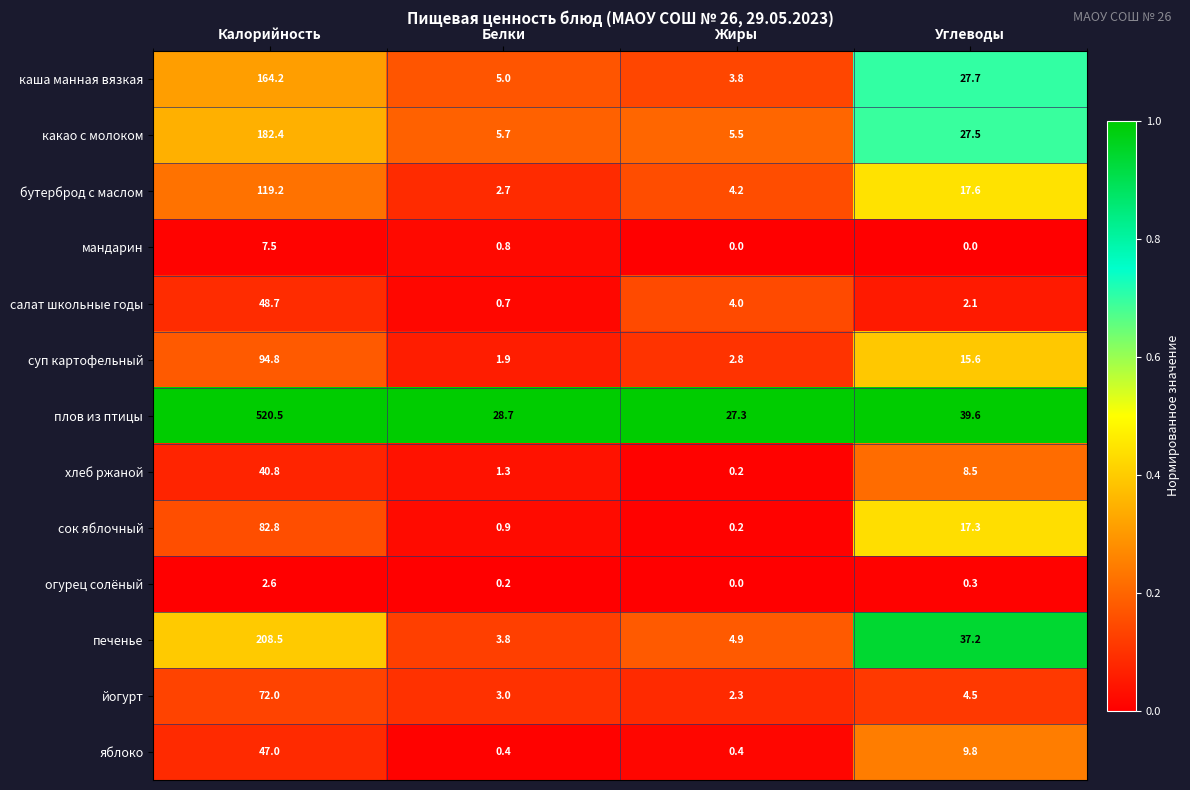

What is the spread (max minus min) of values at Калорийность?

517.9